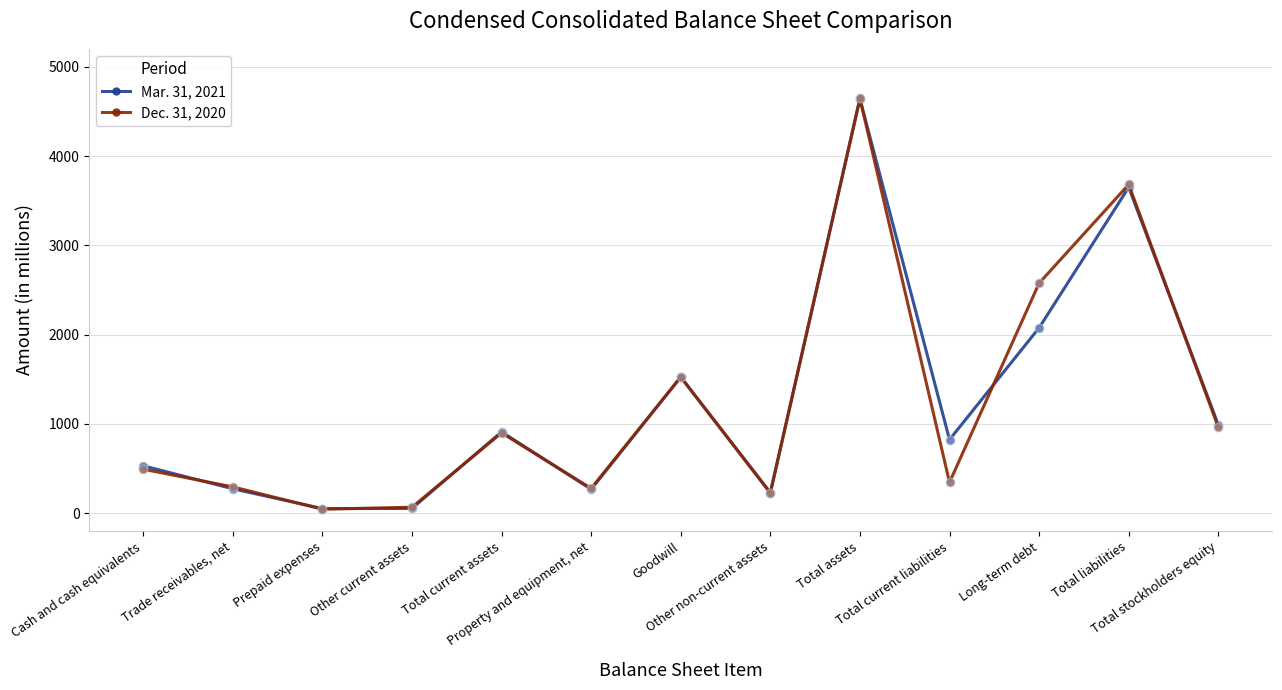

Rank the series by their maximum value, from highest to lowest.

Dec. 31, 2020, Mar. 31, 2021